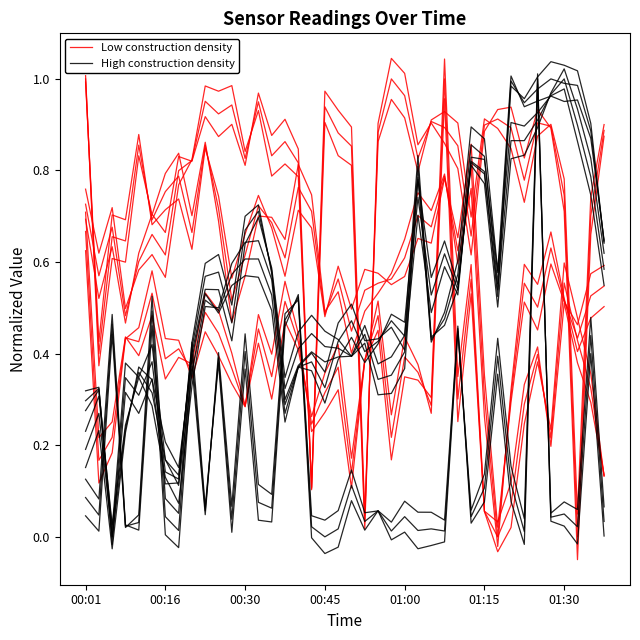

How many categories are shown in the chart?

40